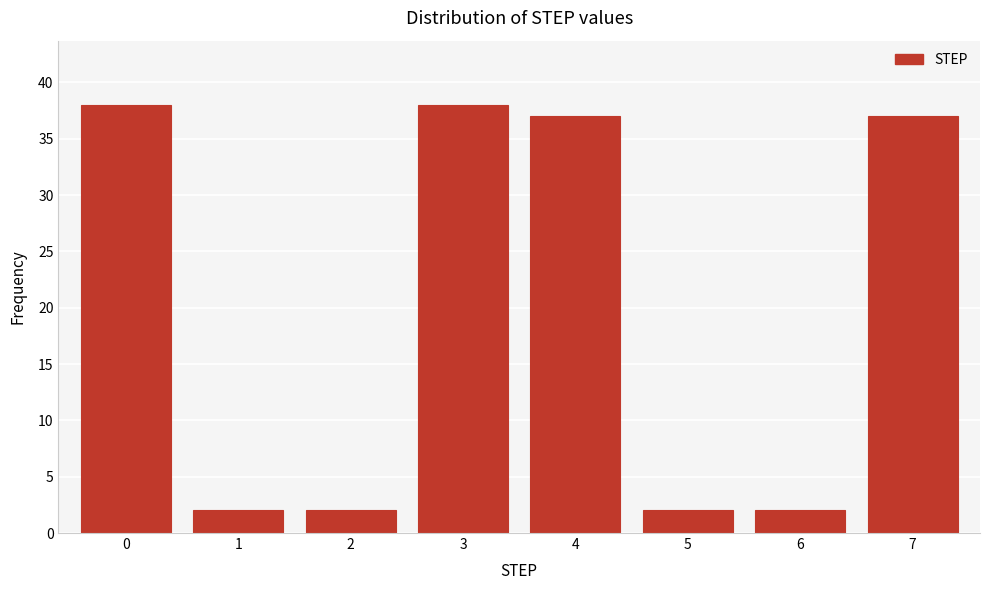

Reading left to right, what are all the values shown in this chart?

38	2	2	38	37	2	2	37